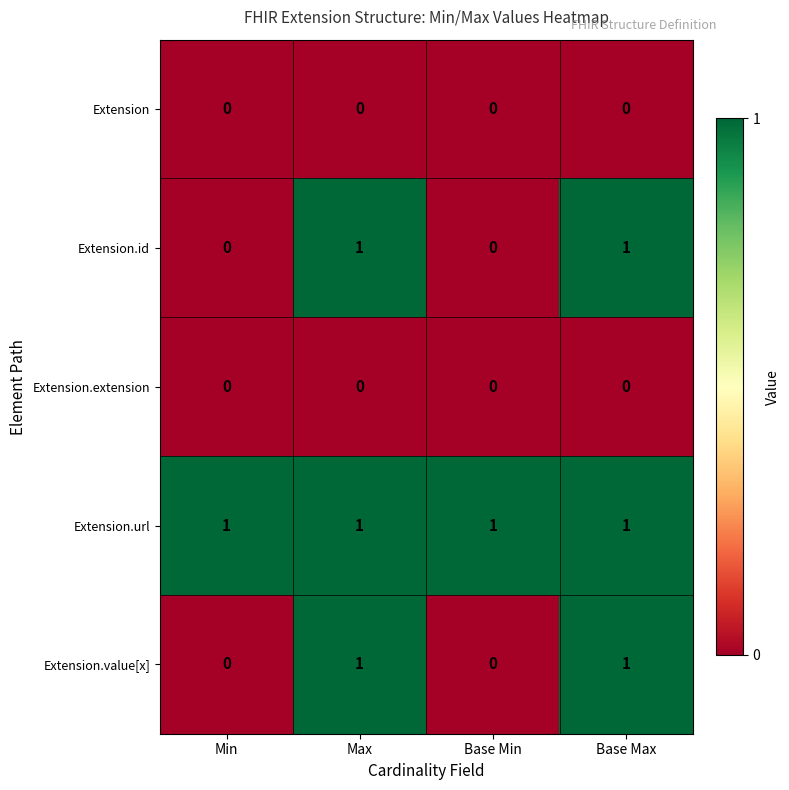

How many data points does each series have?

4